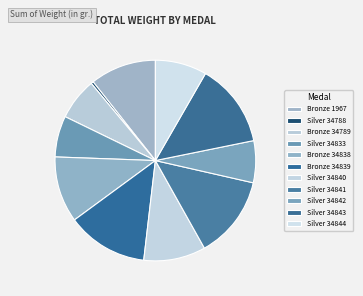

To the nearest percent, what is the average slice percentage?

9%